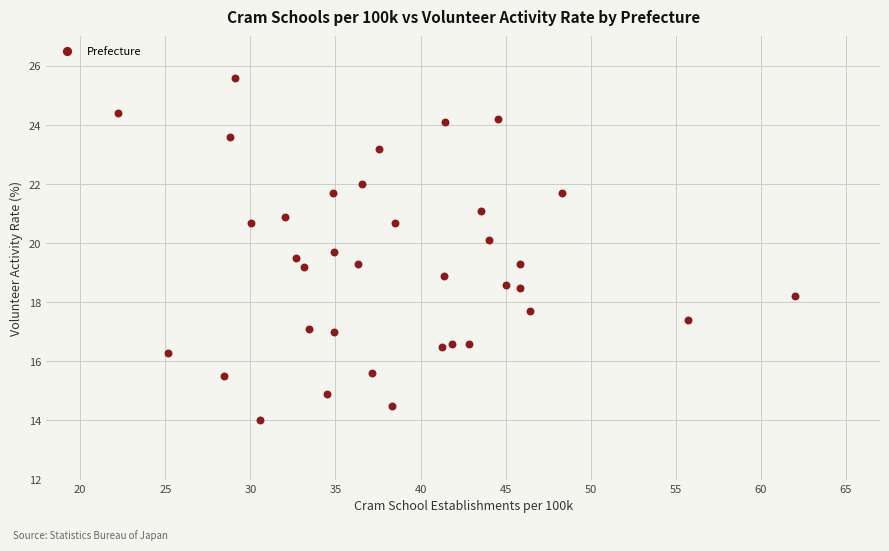

What is the range of X values (max minus min)?

39.8